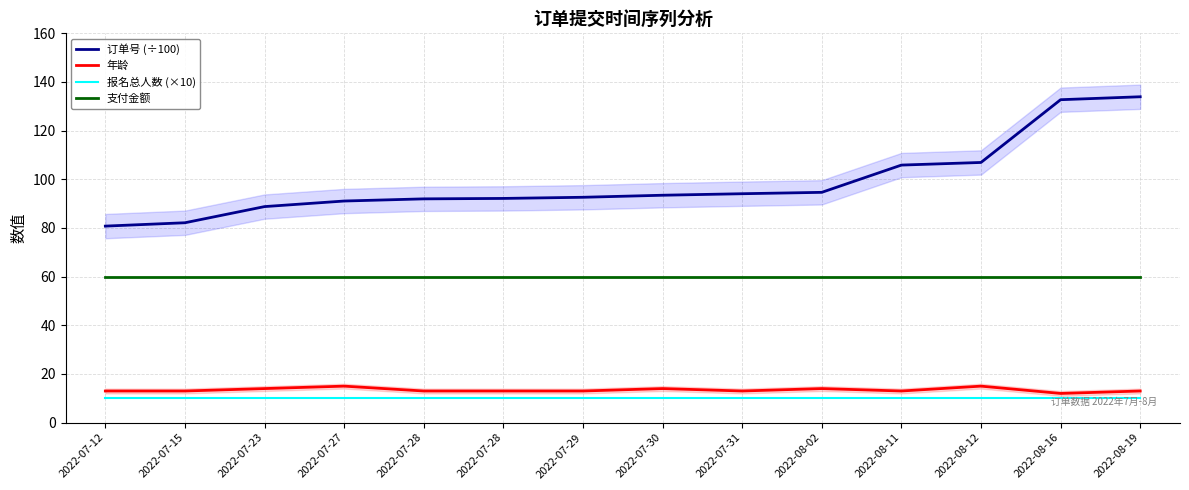

Between 2022-07-30 and 2022-07-27, which is larger?

2022-07-30